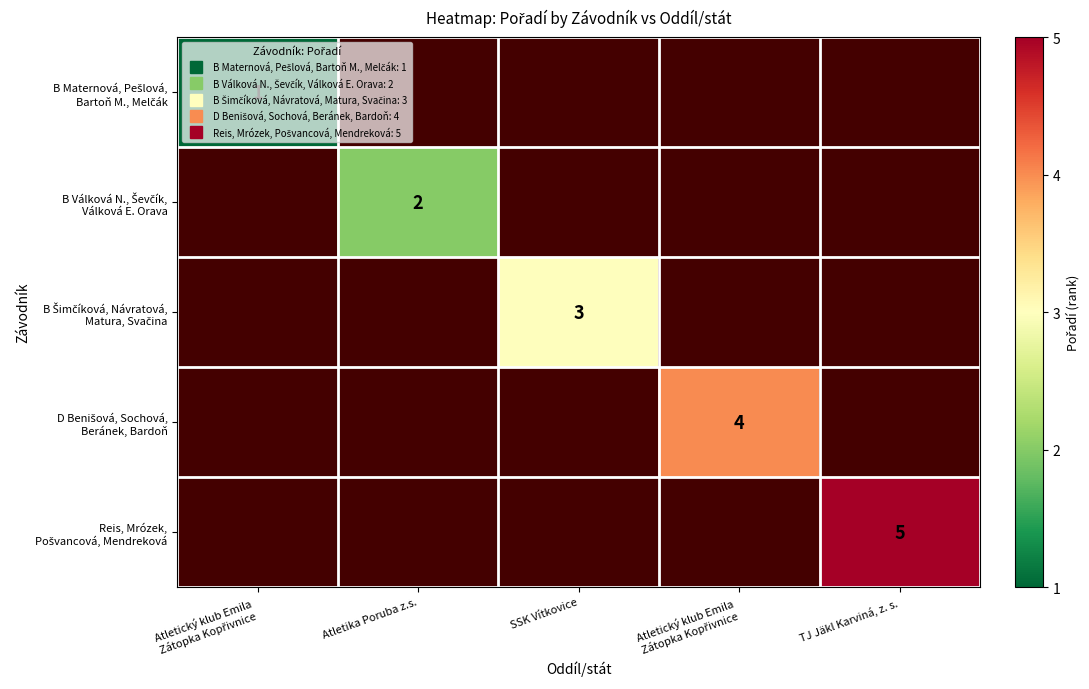

At which category is the sum across all series the highest?

TJ Jäkl Karviná, z. s.